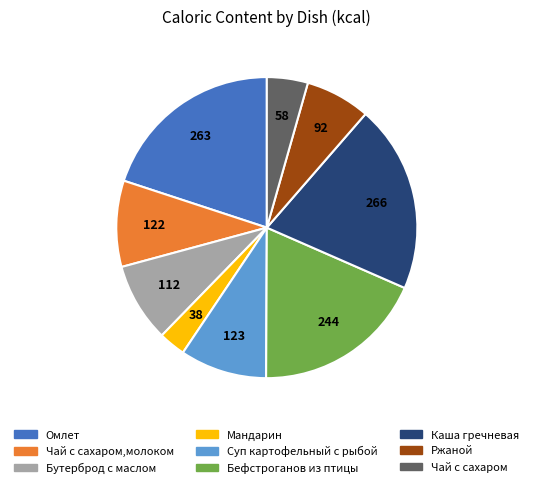

Is there any slice that represents more than half of the pie?

No